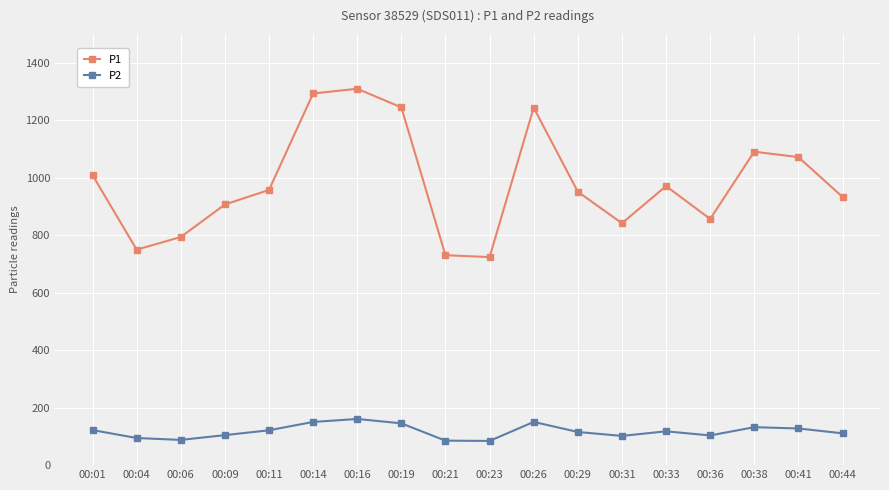

At which category is the sum across all series the highest?

00:16